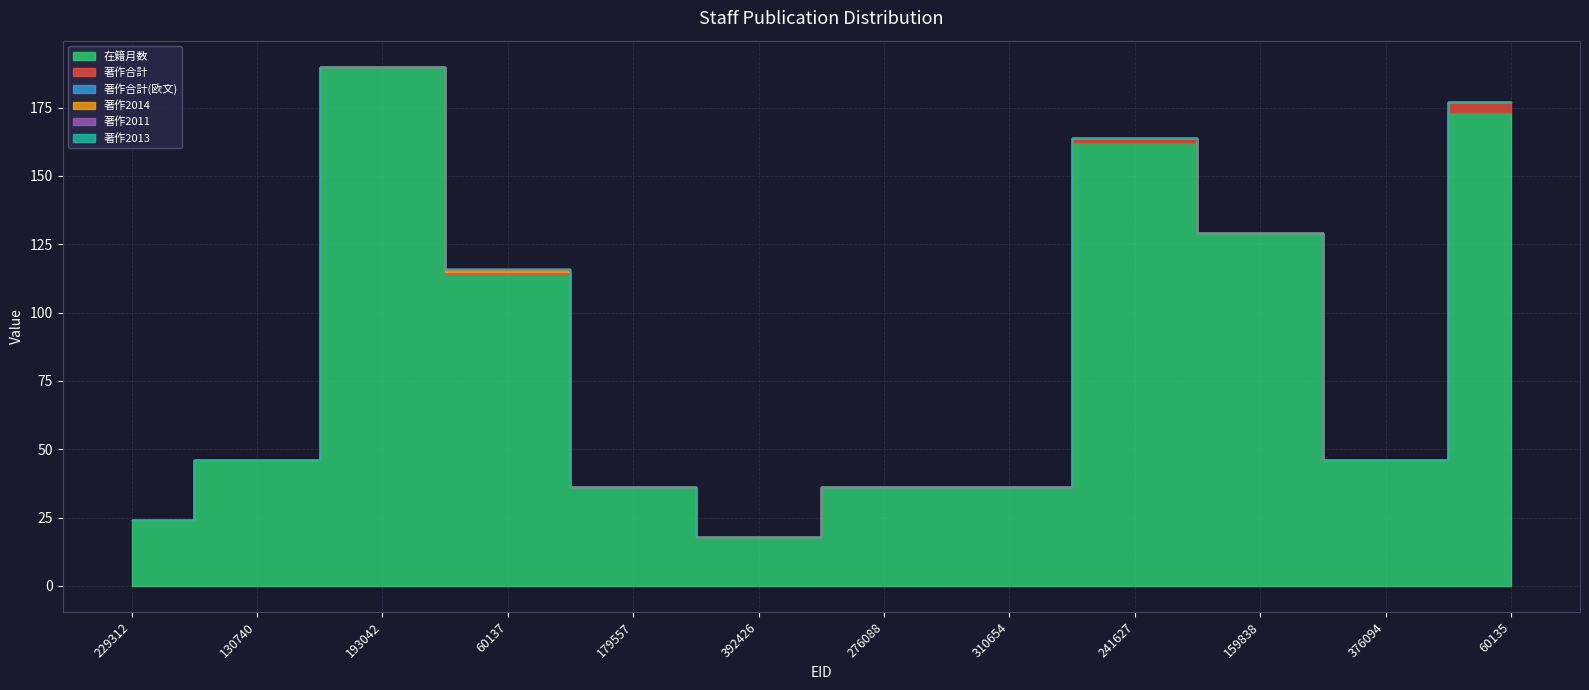

Rank the series by their maximum value, from highest to lowest.

在籍月数, 著作合計, 著作2014, 著作合計(欧文), 著作2011, 著作2013